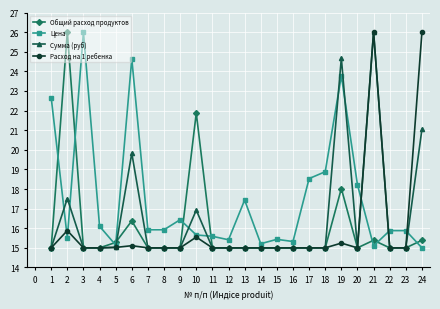

What is the difference between the maximum and second lowest values in the Общий расход продуктов series?

11.0